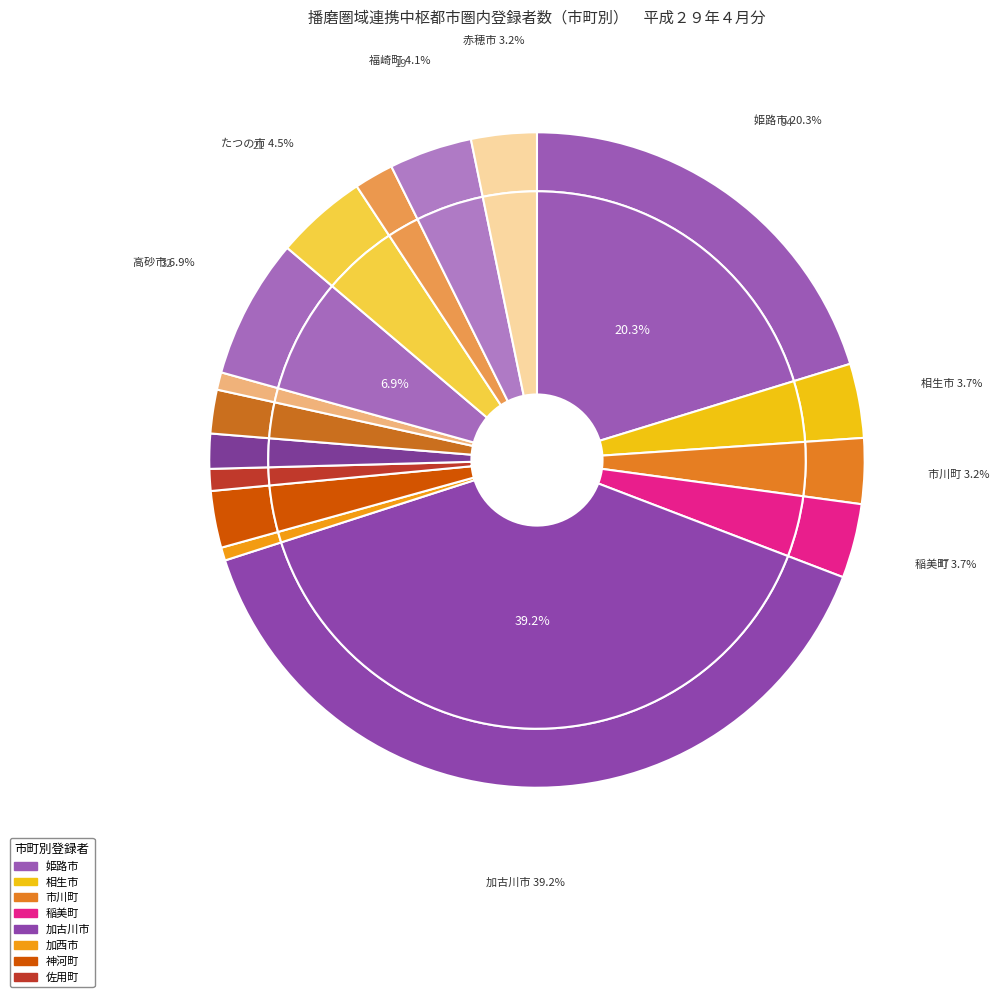

What is the largest slice in the pie chart?

加古川市